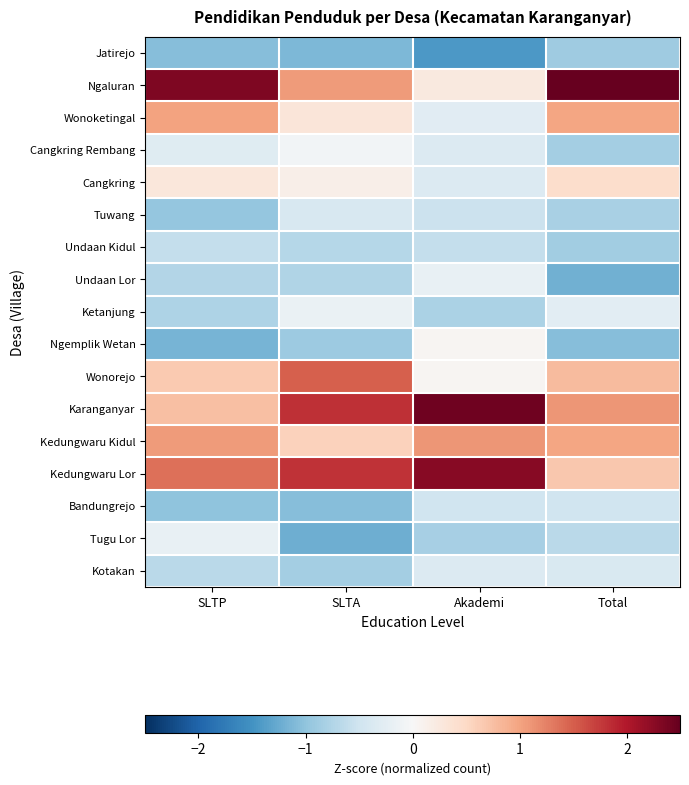

Reading left to right, transcribe all the data shown in this chart.

Jatirejo: SLTP=-1.1	SLTA=-1.1	Akademi=-1.4	Total=-0.9
Ngaluran: SLTP=2.3	SLTA=1.1	Akademi=0.3	Total=2.5
Wonoketingal: SLTP=1.0	SLTA=0.3	Akademi=-0.3	Total=1.0
Cangkring Rembang: SLTP=-0.3	SLTA=-0.1	Akademi=-0.3	Total=-0.8
Cangkring: SLTP=0.3	SLTA=0.1	Akademi=-0.3	Total=0.4
Tuwang: SLTP=-1.0	SLTA=-0.4	Akademi=-0.5	Total=-0.8
Undaan Kidul: SLTP=-0.6	SLTA=-0.7	Akademi=-0.6	Total=-0.9
Undaan Lor: SLTP=-0.7	SLTA=-0.7	Akademi=-0.2	Total=-1.2
Ketanjung: SLTP=-0.8	SLTA=-0.2	Akademi=-0.8	Total=-0.3
Ngemplik Wetan: SLTP=-1.2	SLTA=-0.9	Akademi=0.1	Total=-1.1
Wonorejo: SLTP=0.6	SLTA=1.5	Akademi=0.1	Total=0.8
Karanganyar: SLTP=0.8	SLTA=1.8	Akademi=2.4	Total=1.1
Kedungwaru Kidul: SLTP=1.1	SLTA=0.6	Akademi=1.1	Total=1.0
Kedungwaru Lor: SLTP=1.4	SLTA=1.8	Akademi=2.3	Total=0.7
Bandungrejo: SLTP=-1.0	SLTA=-1.1	Akademi=-0.5	Total=-0.5
Tugu Lor: SLTP=-0.2	SLTA=-1.2	Akademi=-0.8	Total=-0.7
Kotakan: SLTP=-0.7	SLTA=-0.8	Akademi=-0.3	Total=-0.4